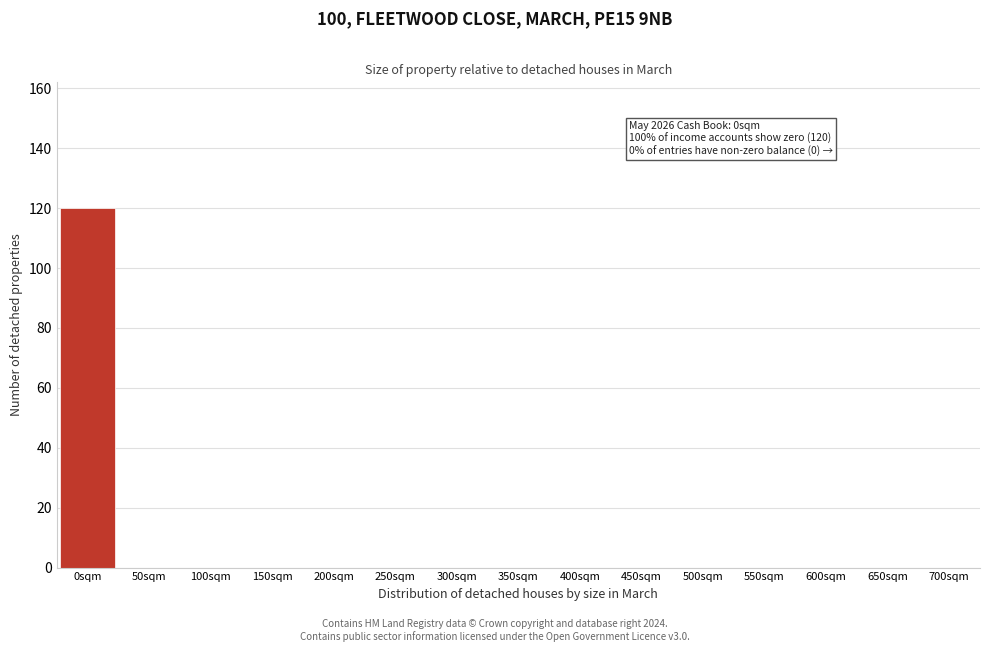

Reading left to right, list all the values displayed in this chart.

0sqm=120	50sqm=0	100sqm=0	150sqm=0	200sqm=0	250sqm=0	300sqm=0	350sqm=0	400sqm=0	450sqm=0	500sqm=0	550sqm=0	600sqm=0	650sqm=0	700sqm=0